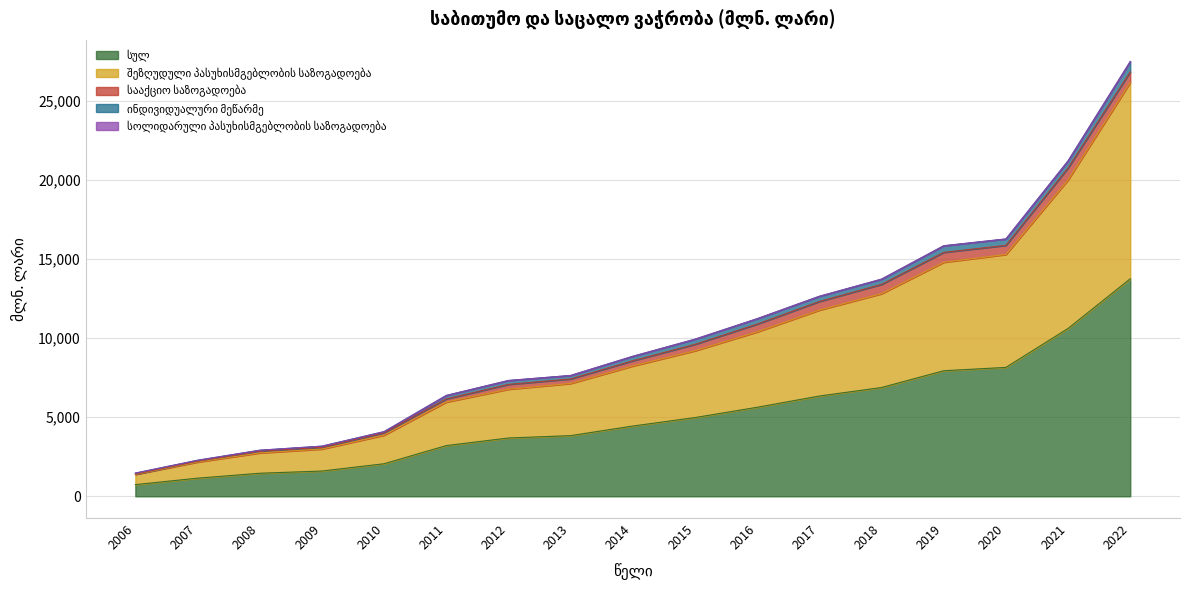

The შეზღუდული პასუხისმგებლობის საზოგადოება series shows 12423.7 at 2022. True or false?

True